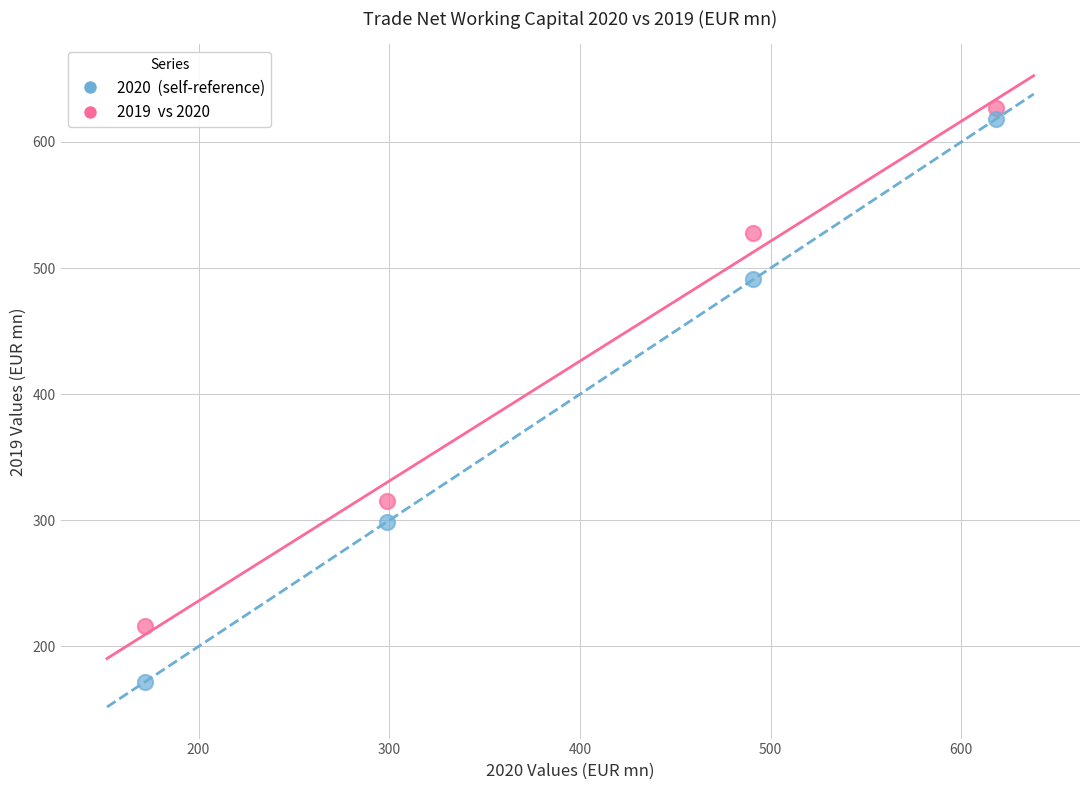

Across all series, what Y value is closest to 399?

315